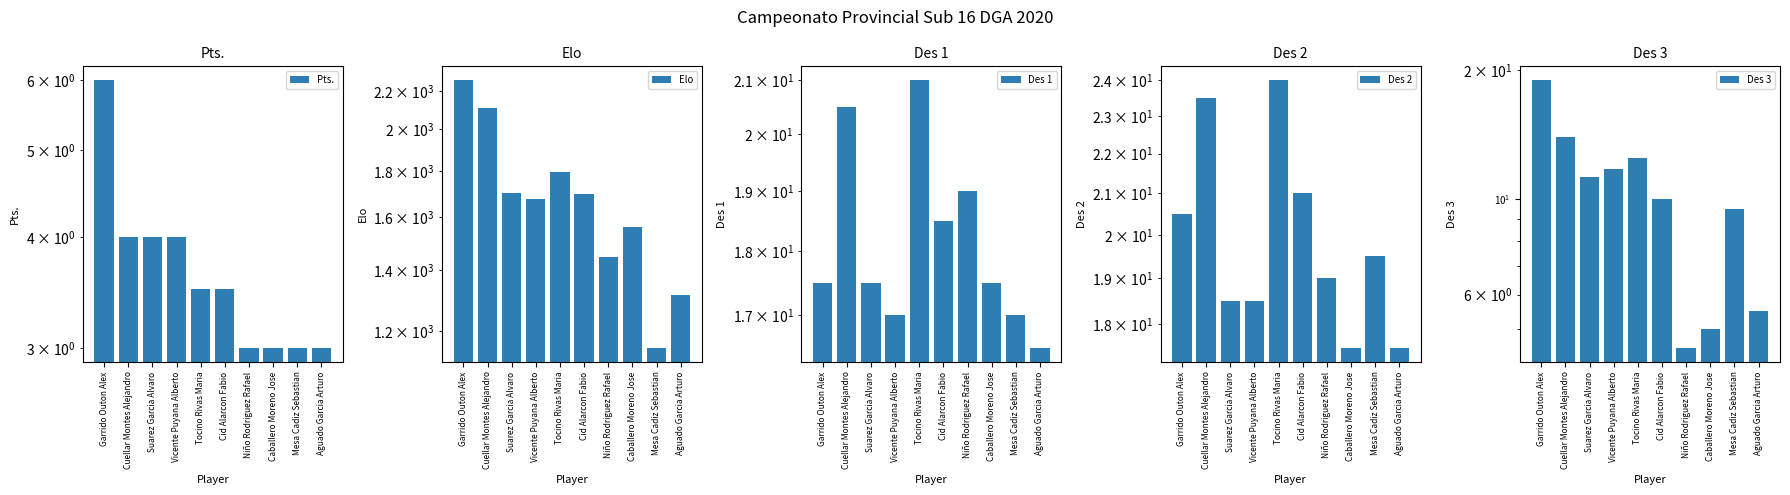

What is the smallest value displayed?

3.0